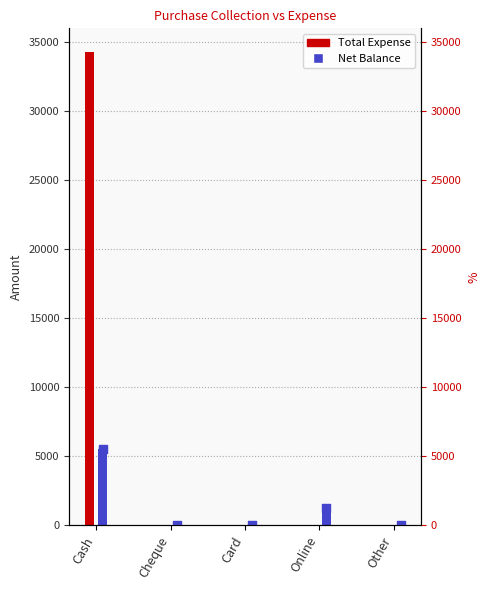

What is the change in value from Cheque to Online?

+1250